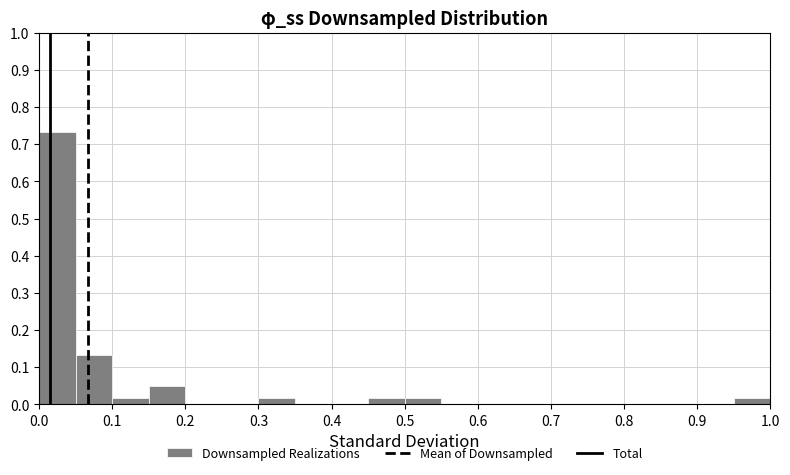

Reading left to right, transcribe this chart: for each bar, give the range it covers on the x-axis and its height. The values are not printed on the chart, so give them approximately, as read against the axis.

0.00 to 0.05: 0.73
0.05 to 0.10: 0.13
0.10 to 0.15: 0.02
0.15 to 0.20: 0.05
0.20 to 0.25: 0
0.25 to 0.30: 0
0.30 to 0.35: 0.02
0.35 to 0.40: 0
0.40 to 0.45: 0
0.45 to 0.50: 0.02
0.50 to 0.55: 0.02
0.55 to 0.60: 0
0.60 to 0.65: 0
0.65 to 0.70: 0
0.70 to 0.75: 0
0.75 to 0.80: 0
0.80 to 0.85: 0
0.85 to 0.90: 0
0.90 to 0.95: 0
0.95 to 1.00: 0.02